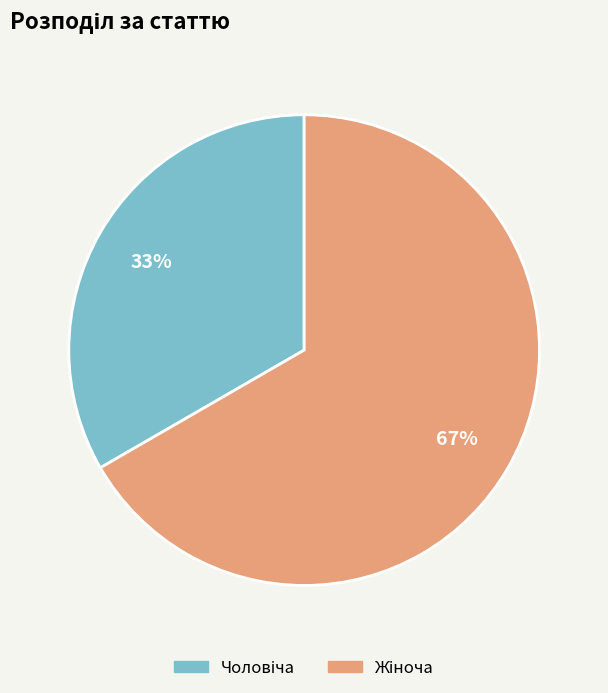

To the nearest percent, what is the average slice percentage?

50%